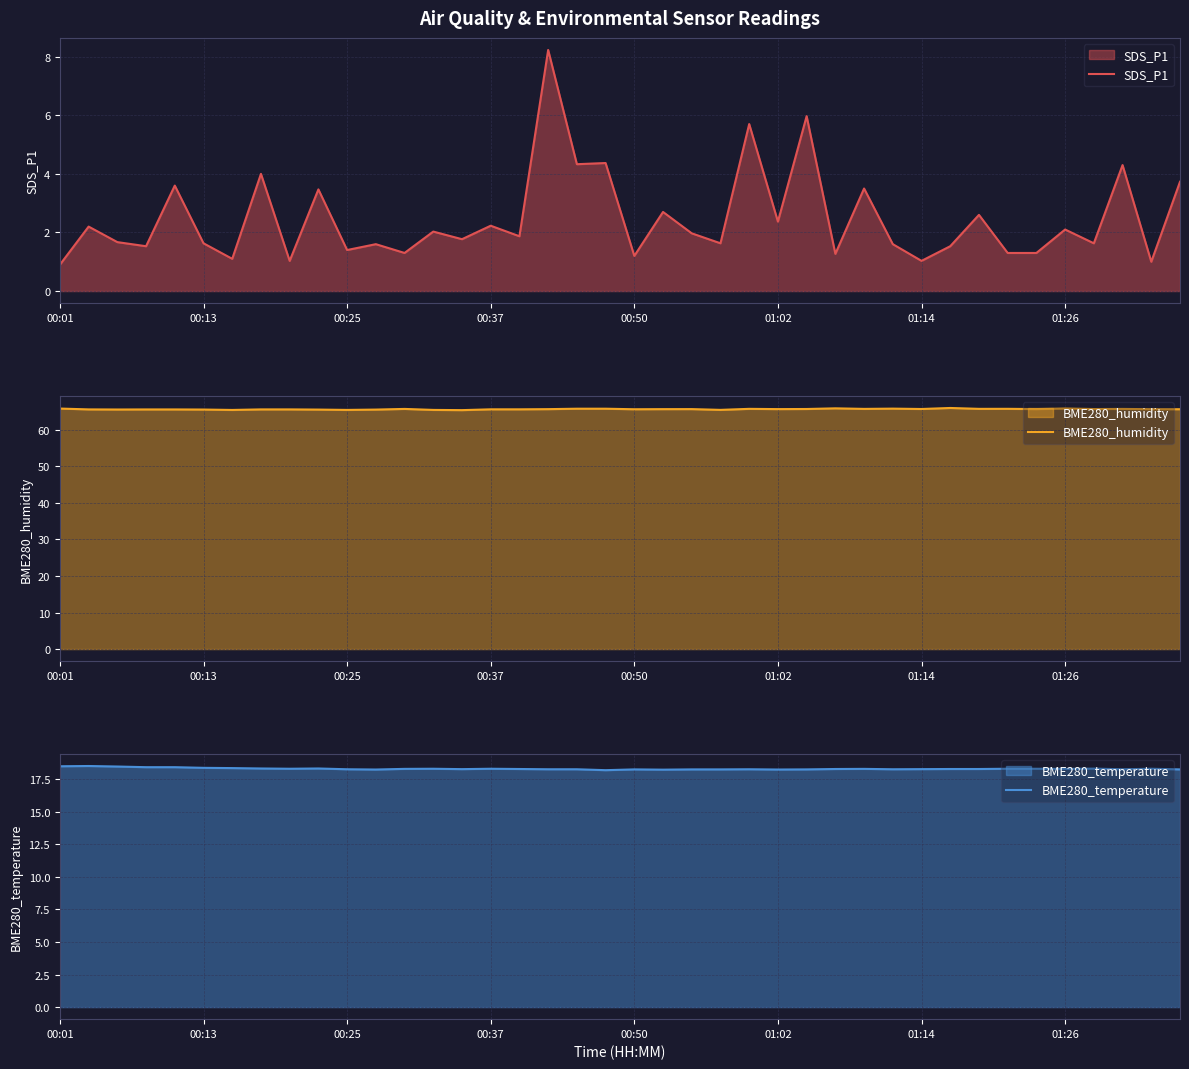

Where is the first local minimum for BME280_temperature?

8